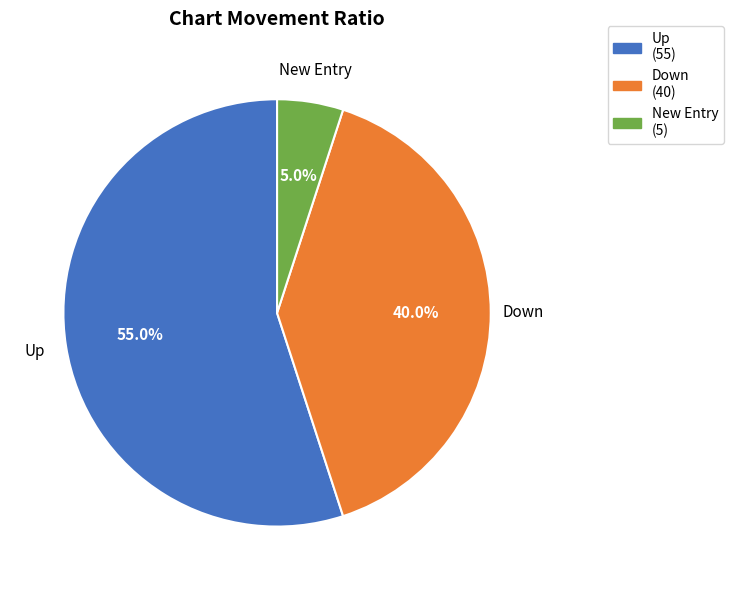

Is there a majority slice in this chart?

Yes